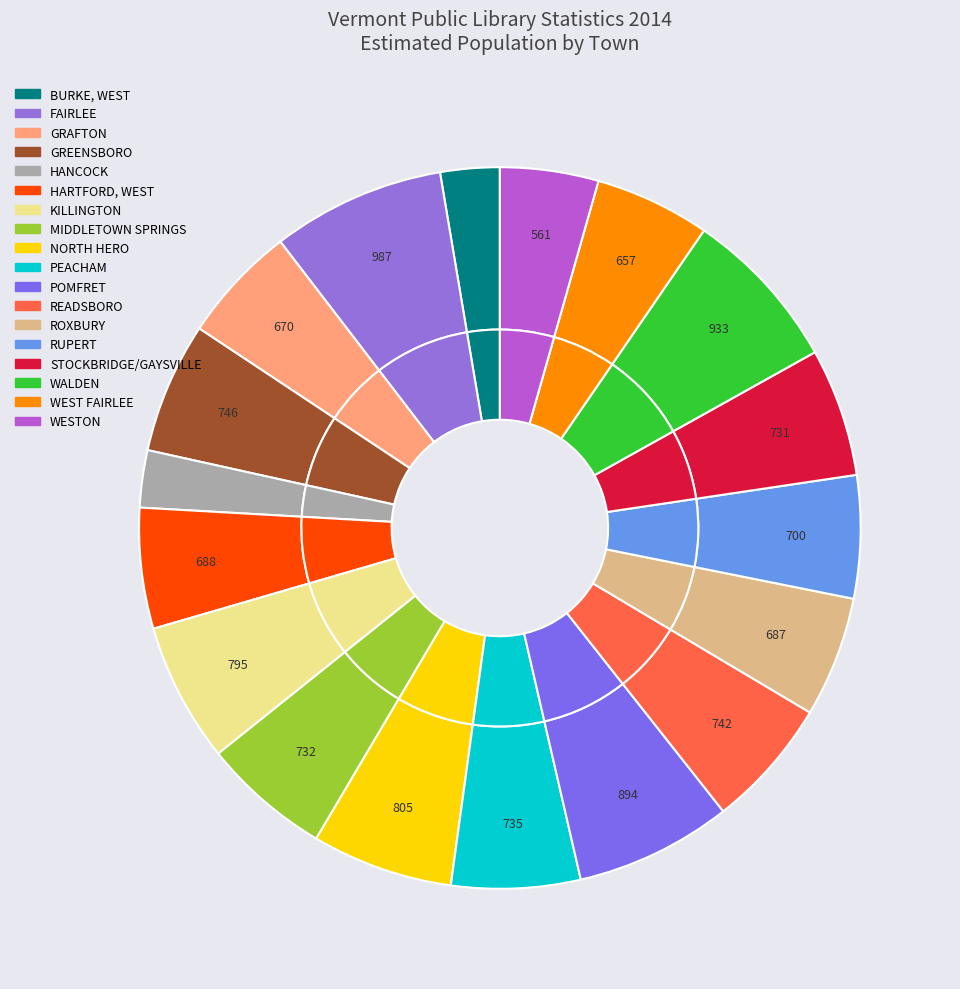

True or false: ROXBURY accounts for 1% of the total.

False